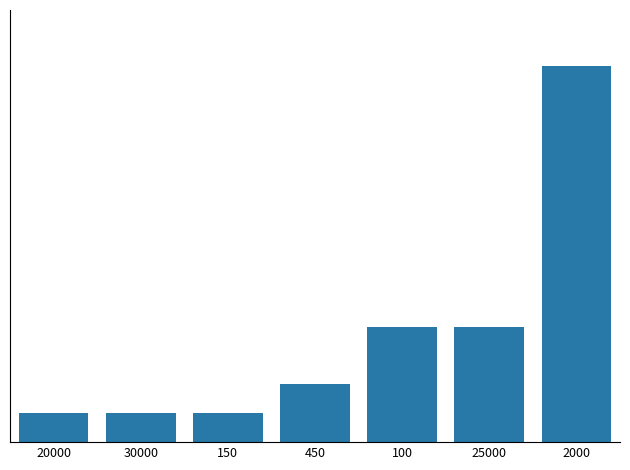

List the labels in order of value, smallest first.

20000, 30000, 150, 450, 100, 25000, 2000